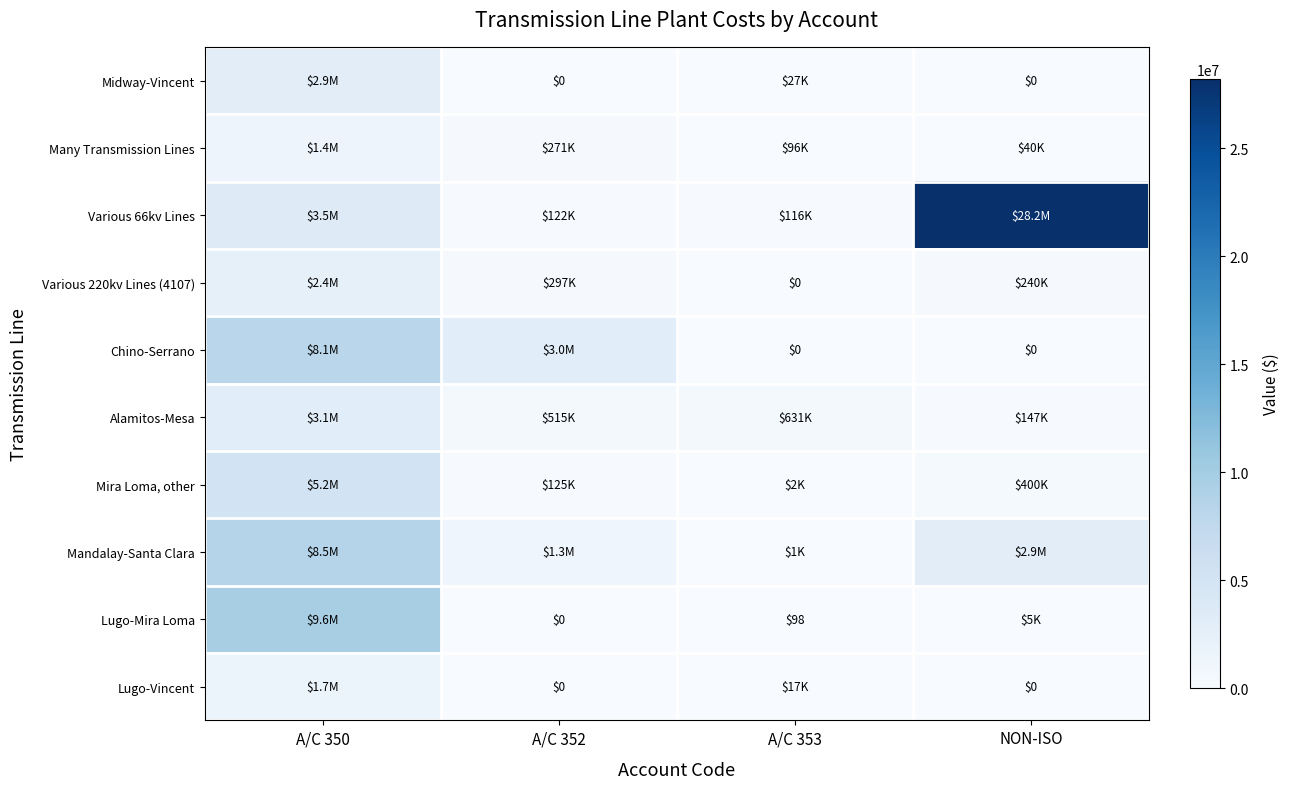

Between A/C 350 and A/C 353, which series saw the biggest shift?

Lugo-Mira Loma